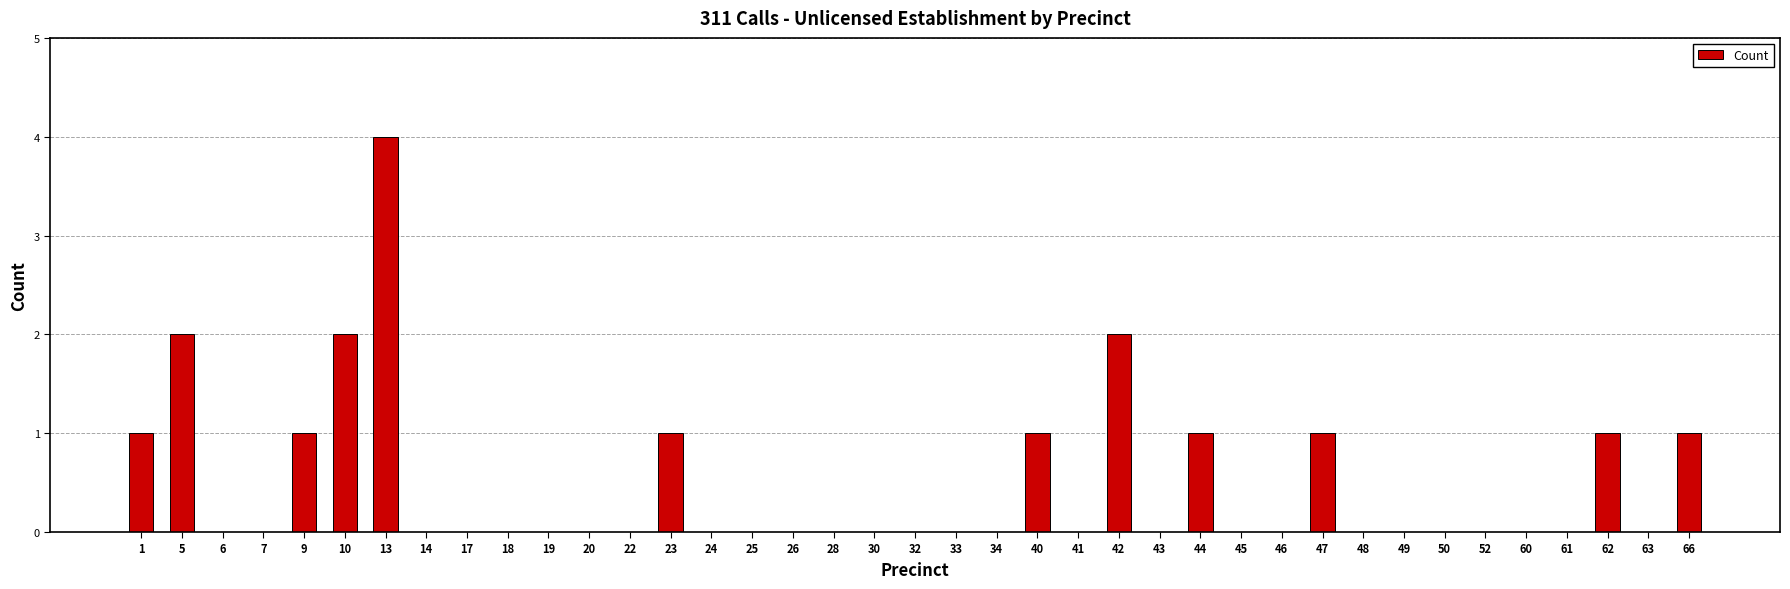

Read the value at 40.

1